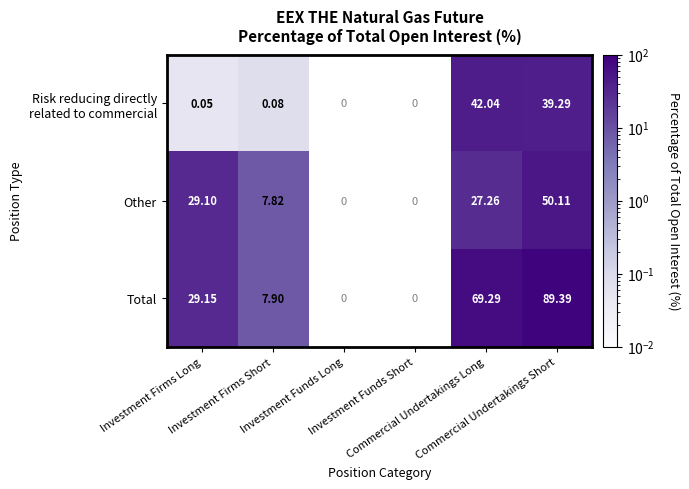

What is the approximate value of Other at Investment Firms Short?

7.8